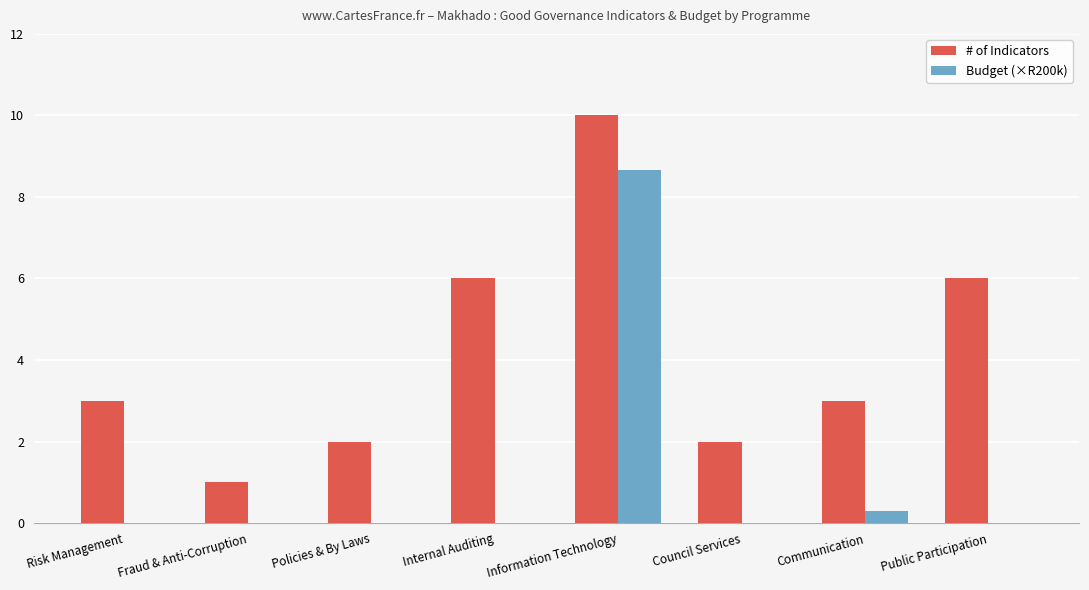

Reading left to right, list all the values displayed in this chart.

# of Indicators: 3.0	1.0	2.0	6.0	10.0	2.0	3.0	6.0
Budget (×R200k): 0.0	0.0	0.0	0.0	8.7	0.0	0.3	0.0